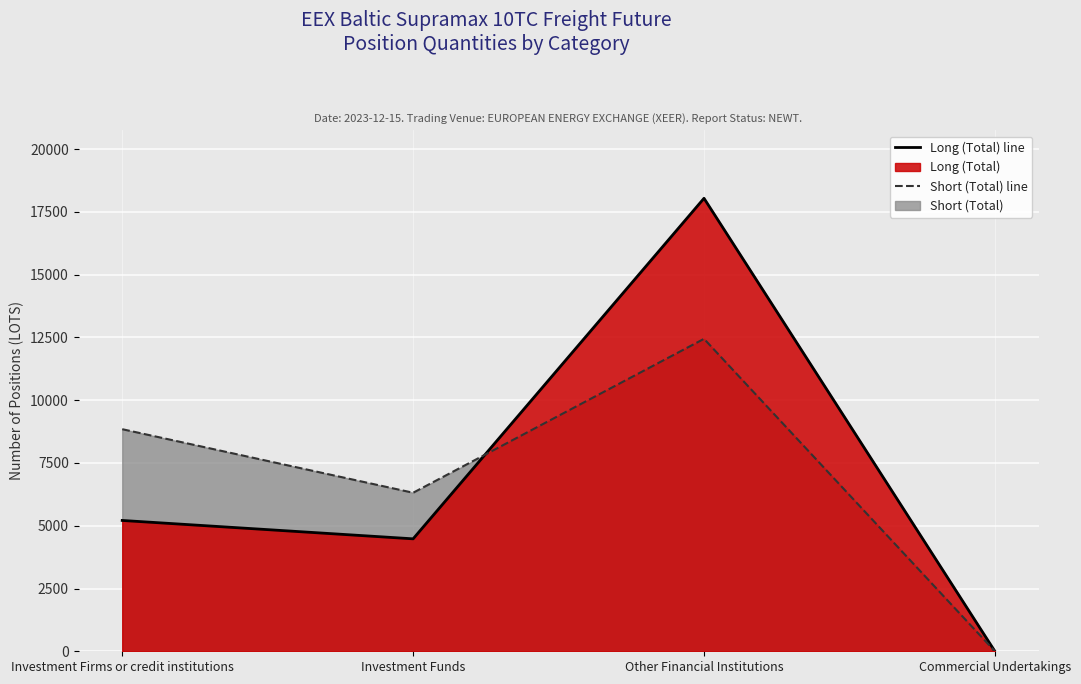

Which category has the lowest value in the Long (Total) line series?

Commercial Undertakings